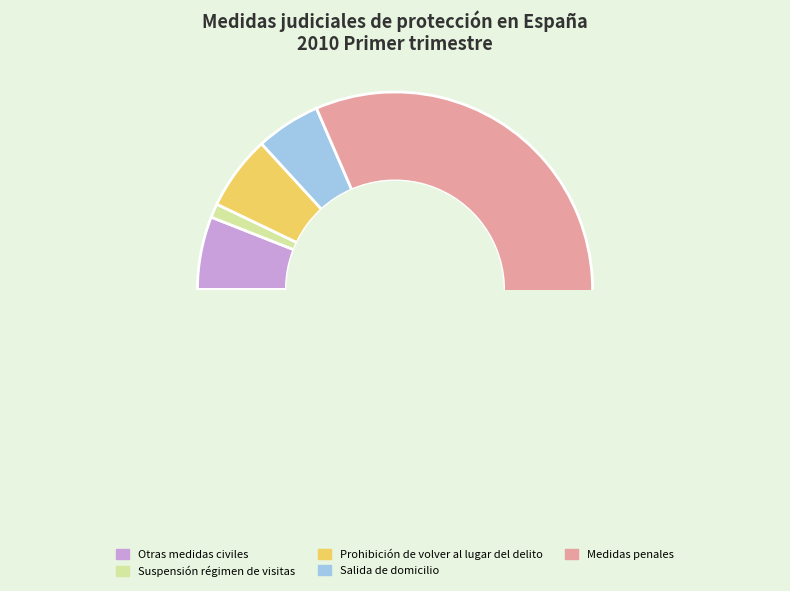

Rank the categories by value from highest to lowest.

Medidas penales, Prohibición de volver al lugar del delito, Otras medidas civiles, Salida de domicilio, Suspensión régimen de visitas